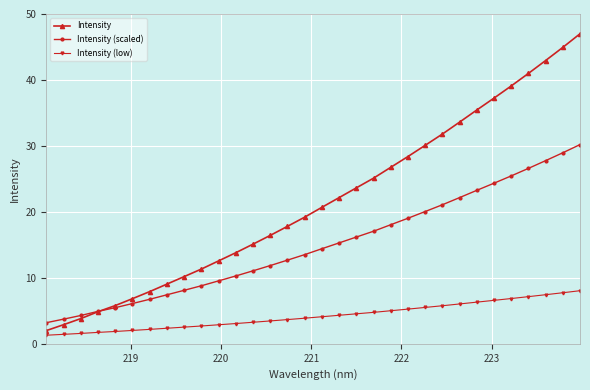

What is the value of the Intensity (low) point at the 9th from the left?

2.5